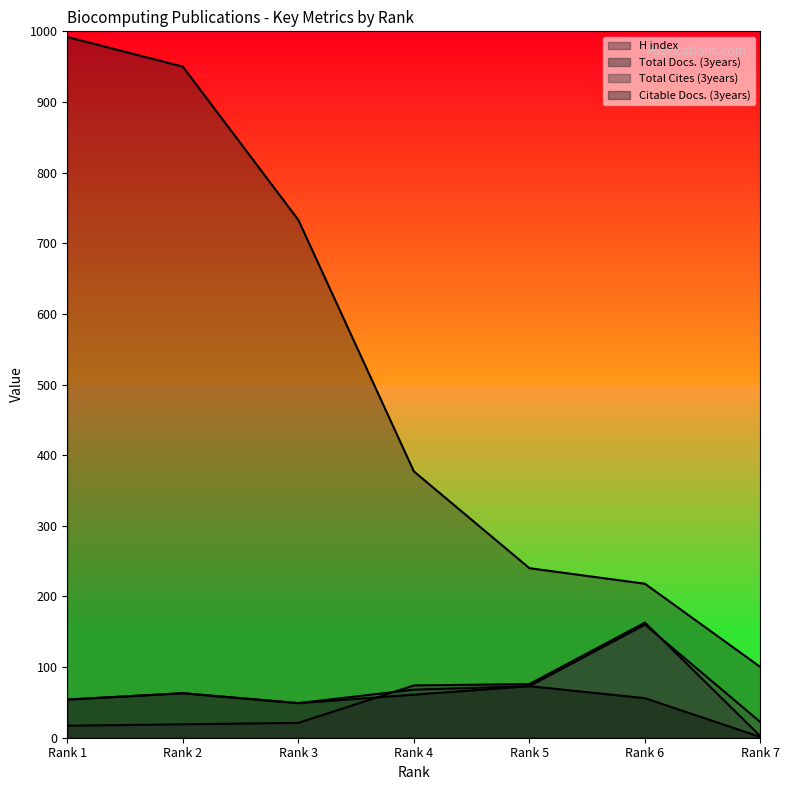

Reading right to left, transcribe all the data shown in this chart.

H index: 100	218	240	377	733	950	992
Total Docs. (3years): 2	163	76	74	21	19	17
Total Cites (3years): 22	160	73	68	49	63	54
Citable Docs. (3years): 1	56	73	61	49	63	54